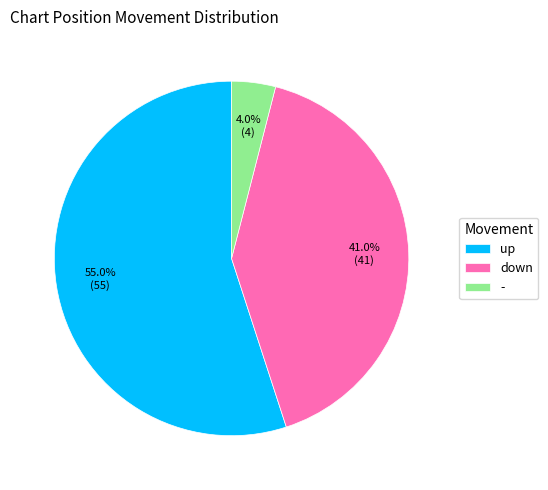

The - slice represents 12% of the pie. True or false?

False